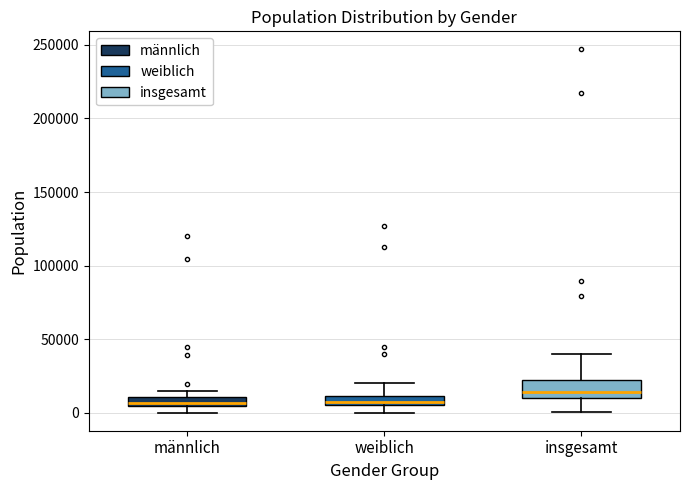

Where is the upper edge of the box for insgesamt on the y-axis? The values are not printed on the chart, so give them approximately, as read against the axis.

20000